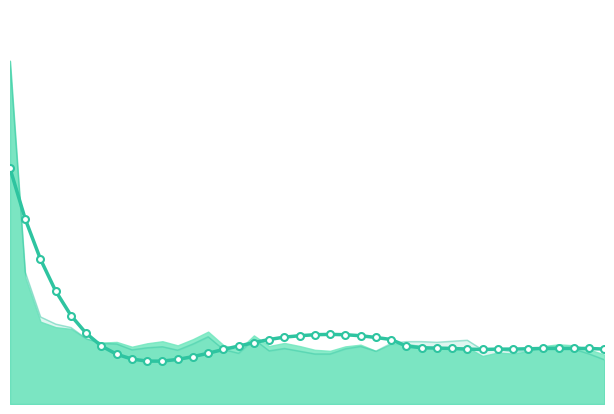

What value does the data have at 23?

0.2